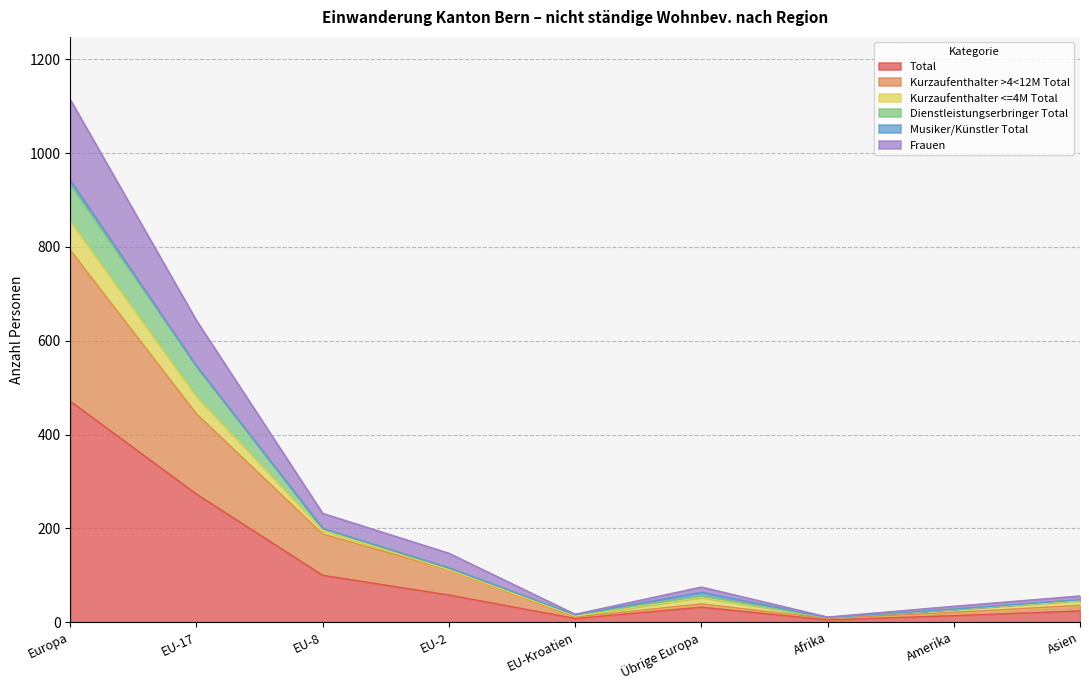

Which label corresponds to the largest value in the chart?

Europa